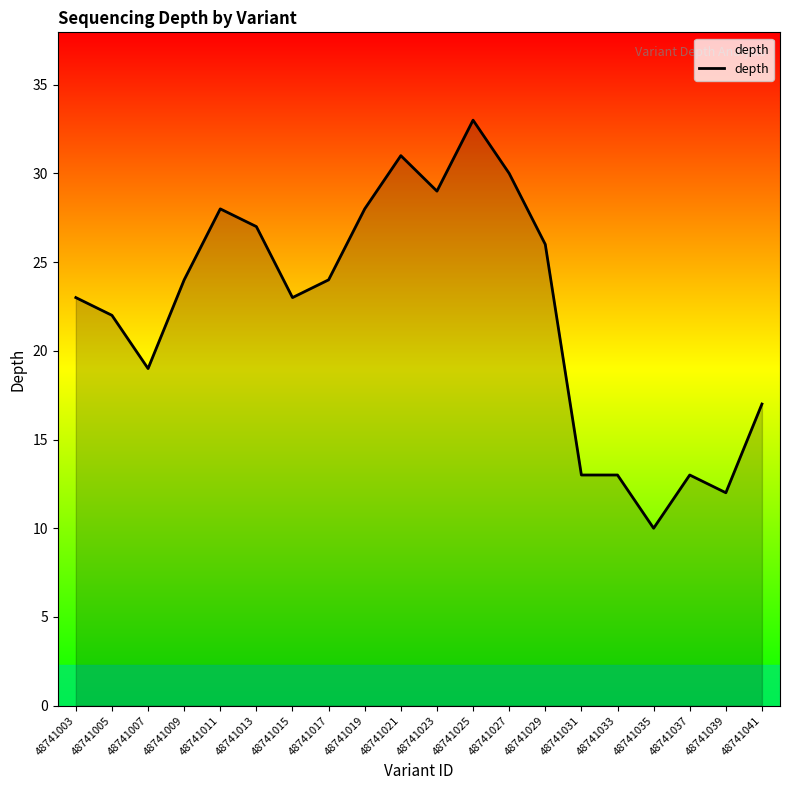

What is the minimum value shown in the chart?

10